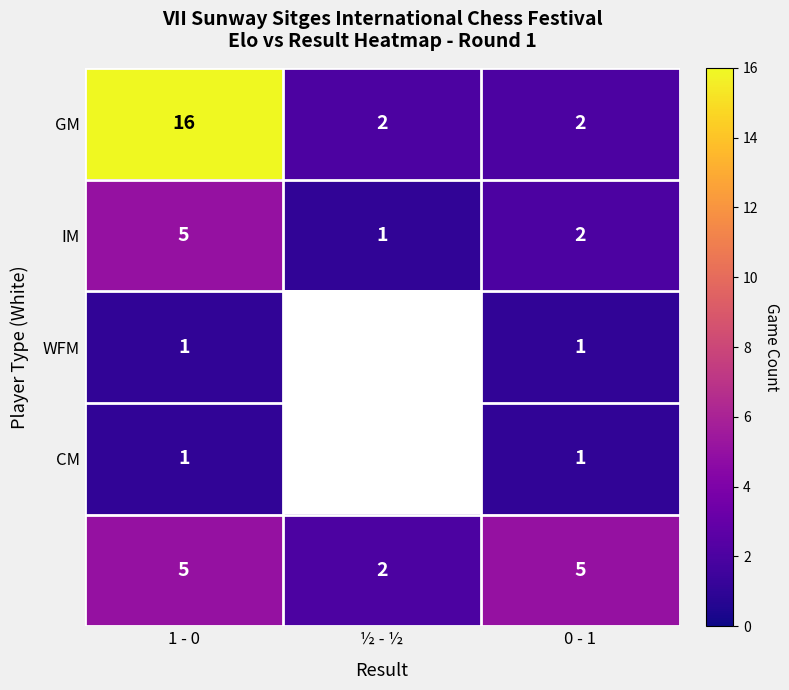

True or false: WFM has a value of 0.4 at 0 - 1.

False